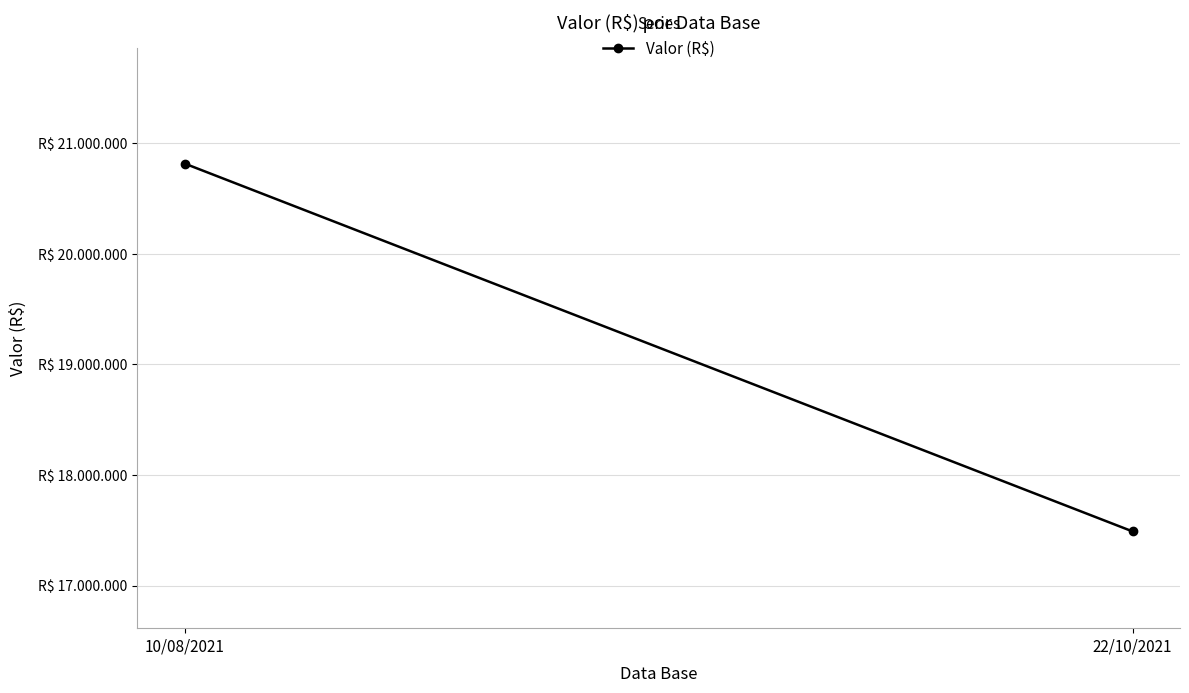

List the labels in order of value, largest first.

10/08/2021, 22/10/2021